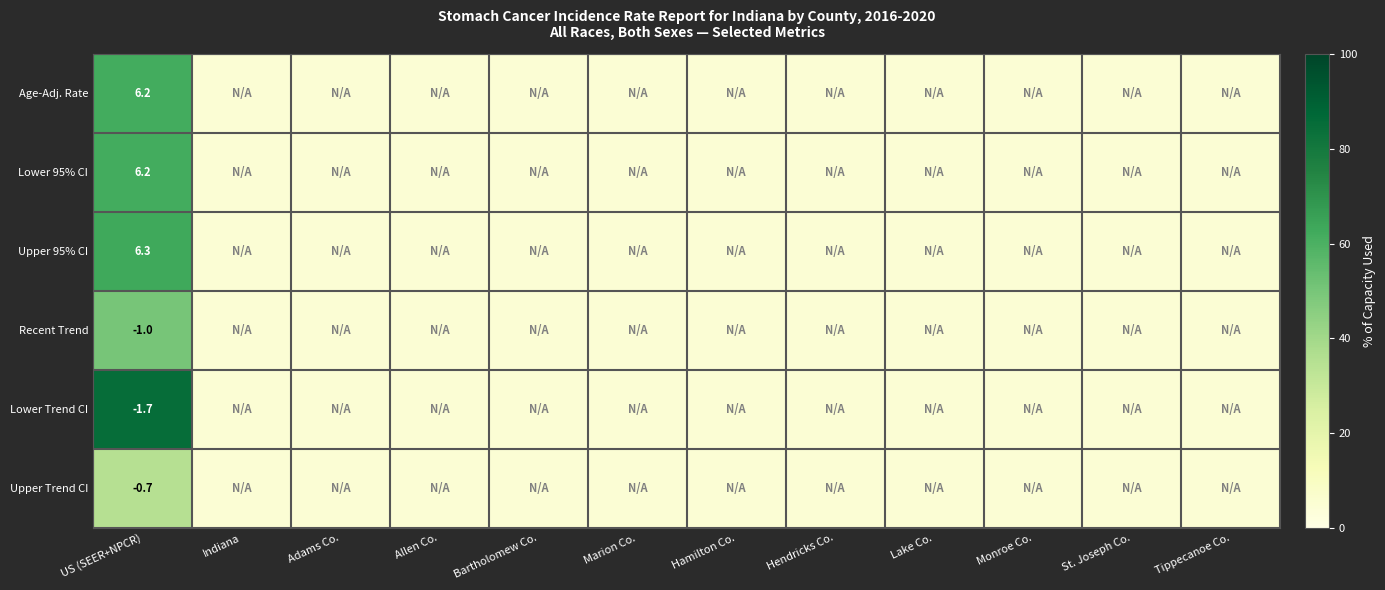

Is it true that Recent Trend equals -1.0 at US (SEER+NPCR)?

True